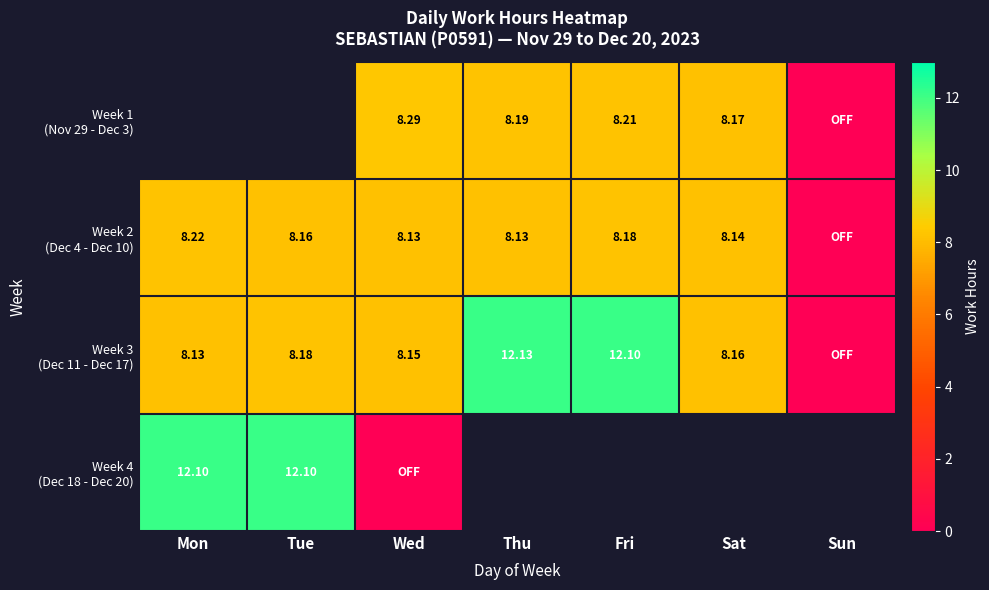

How many data points in Week 1 (Nov 29 - Dec 3) are above 0?

4